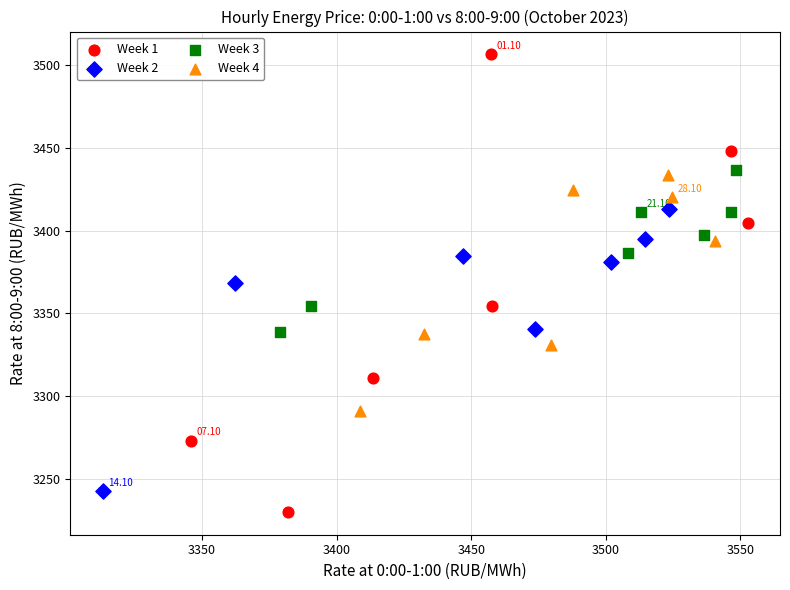

Which series has the largest Y range (max minus min)?

Week 1